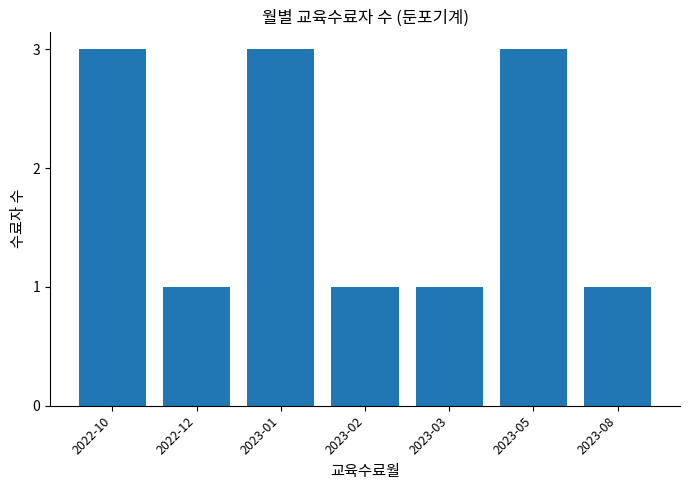

True or false: the data shows 1 at 2023-05.

False